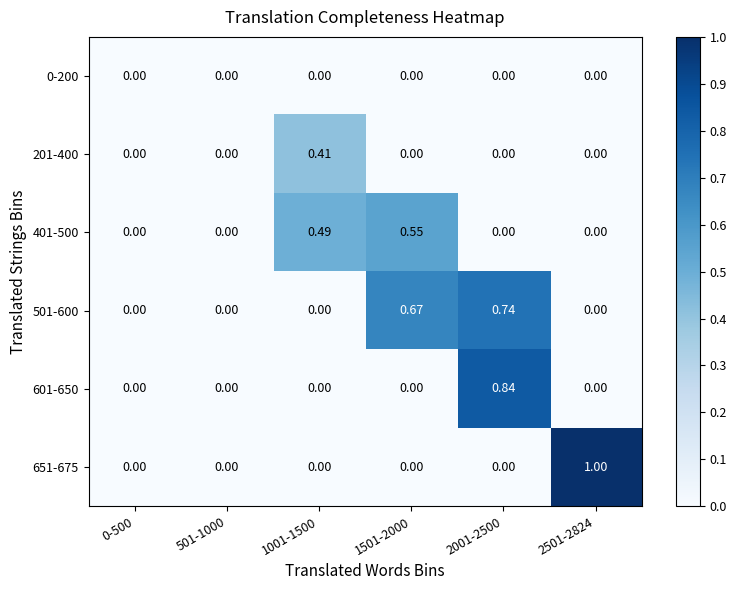

Is the value of 0-200 at 501-1000 greater than the value of 501-600 at 1501-2000?

No